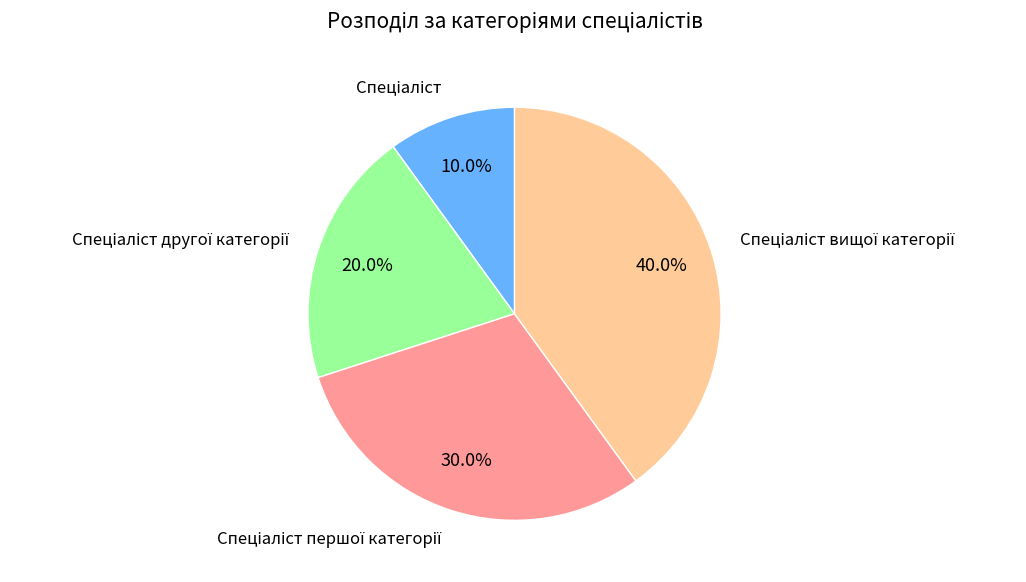

To the nearest percent, what is the average slice percentage?

25%